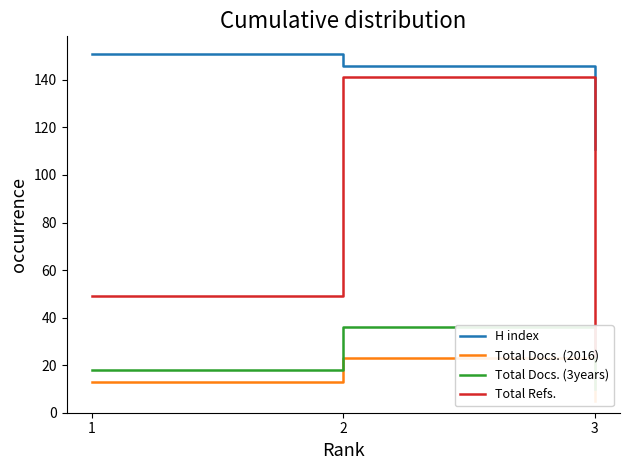

What is the value of the Total Docs. (3years) point at the 1st from the left?

18